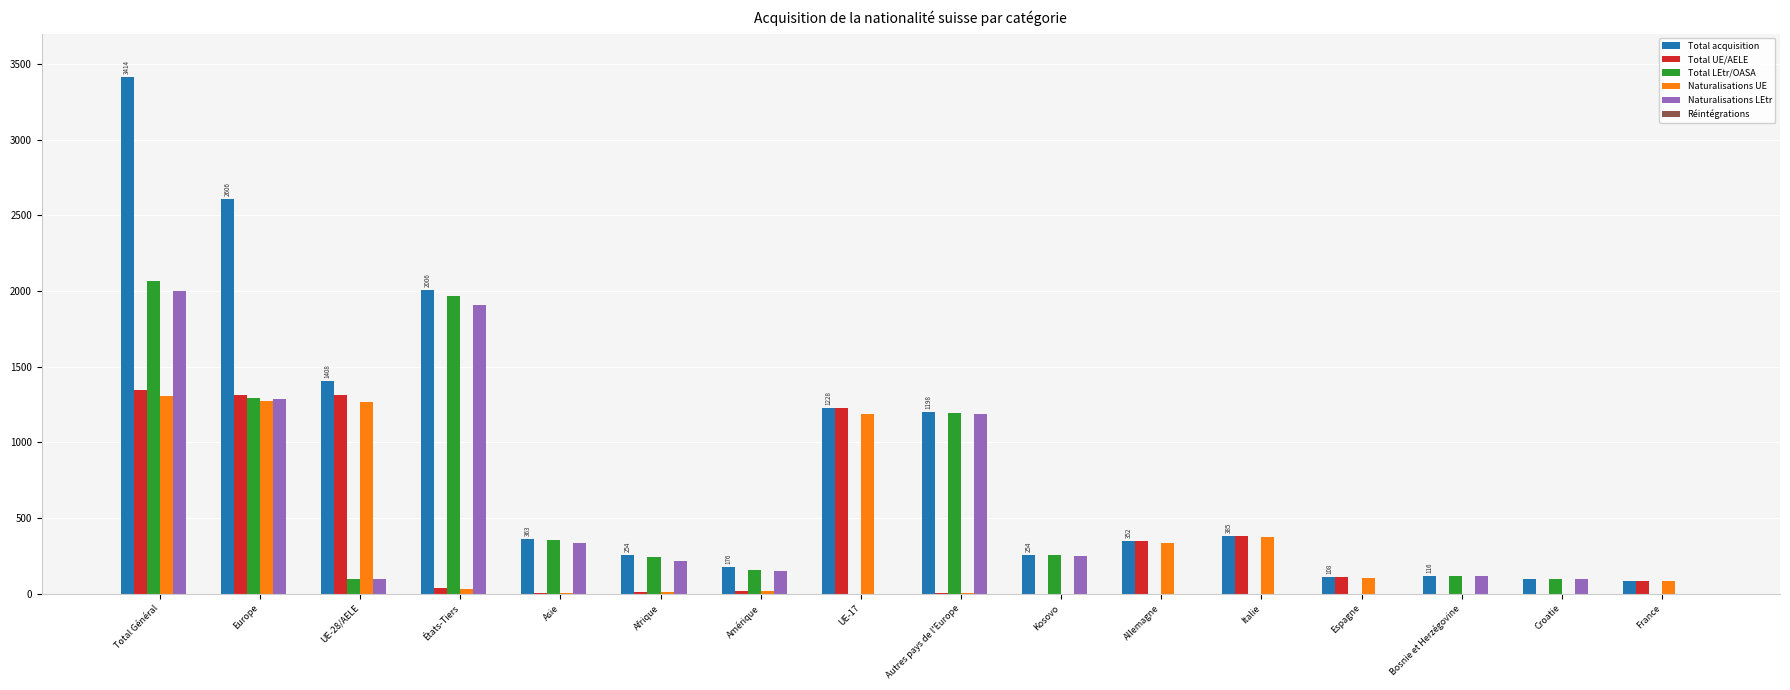

At which category is the sum across all series the highest?

Total Général